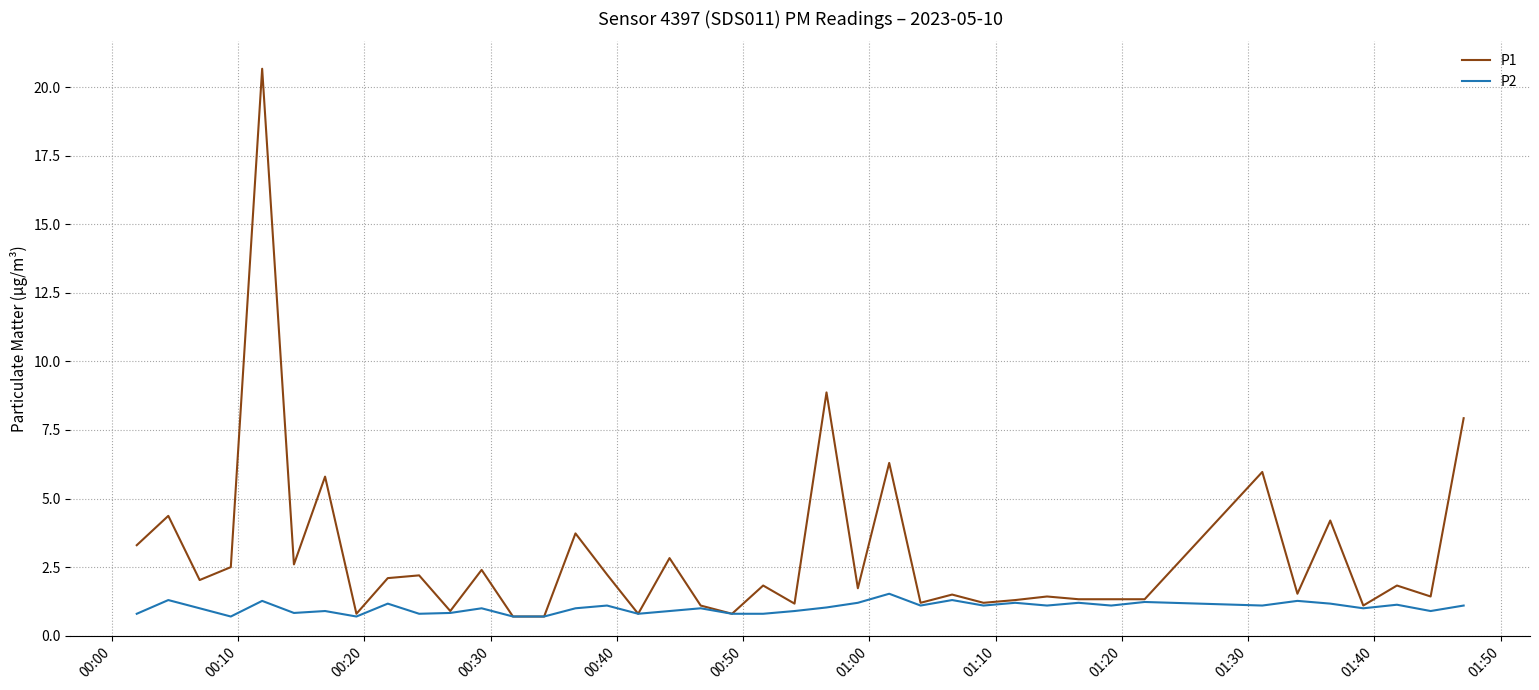

What is the maximum value shown in the chart?

20.7